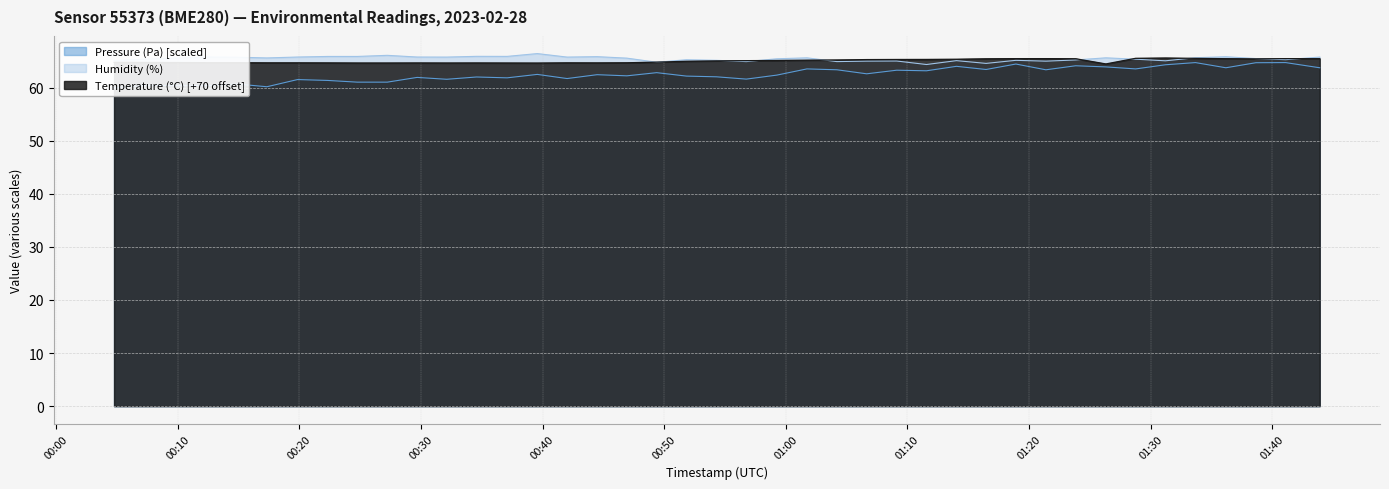

The Humidity (%) series shows 26.4 at 2023-02-28T01:18:55. True or false?

False